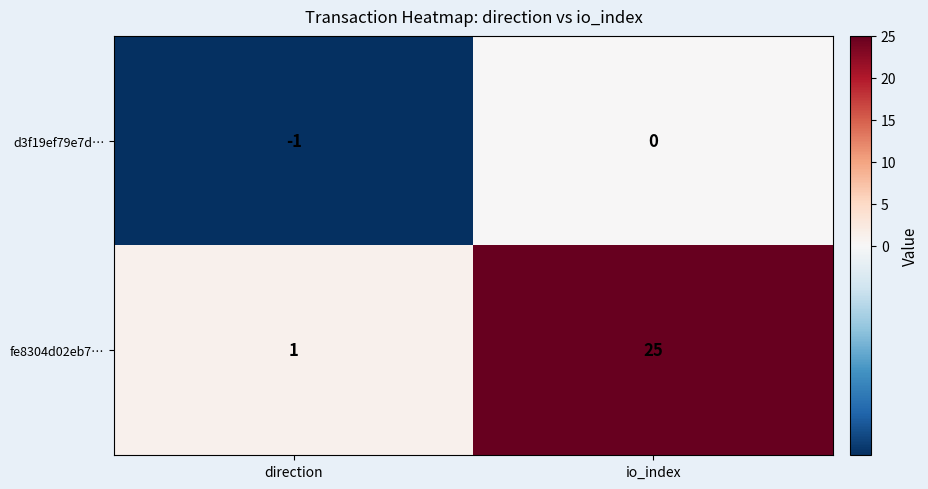

Which series has the largest range (max minus min)?

fe8304d02eb7…